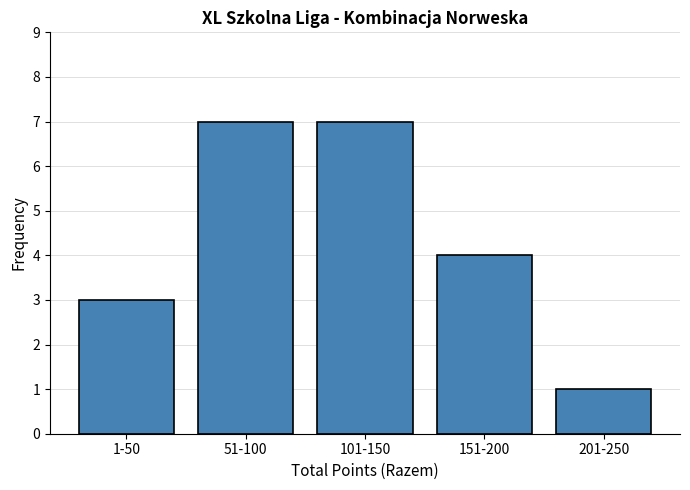

Reading left to right, list all the values displayed in this chart.

3	7	7	4	1